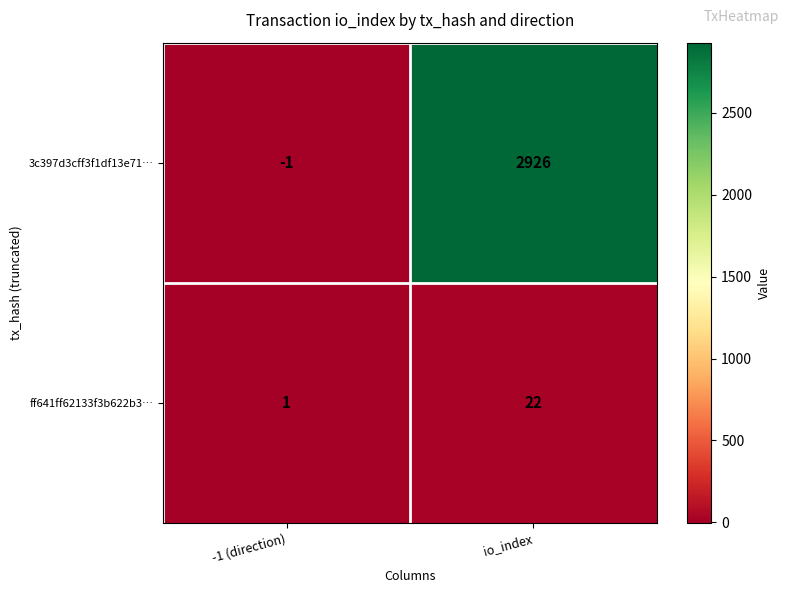

What is the smallest value displayed?

-1